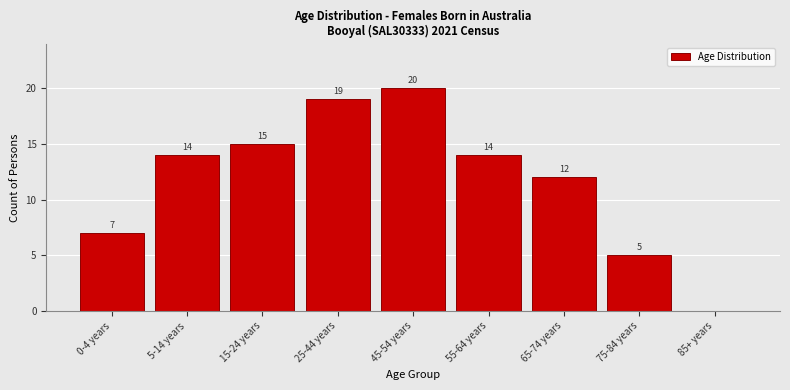

Reading left to right, transcribe all the data shown in this chart.

0-4 years=7	5-14 years=14	15-24 years=15	25-44 years=19	45-54 years=20	55-64 years=14	65-74 years=12	75-84 years=5	85+ years=0